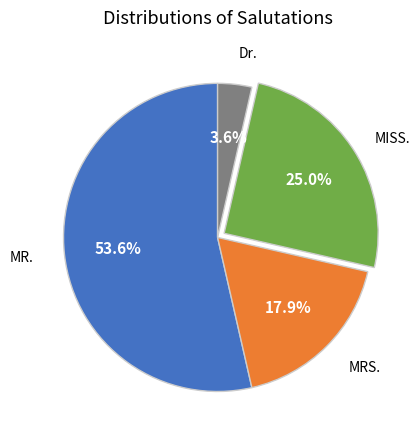

Is there any slice that represents more than half of the pie?

Yes